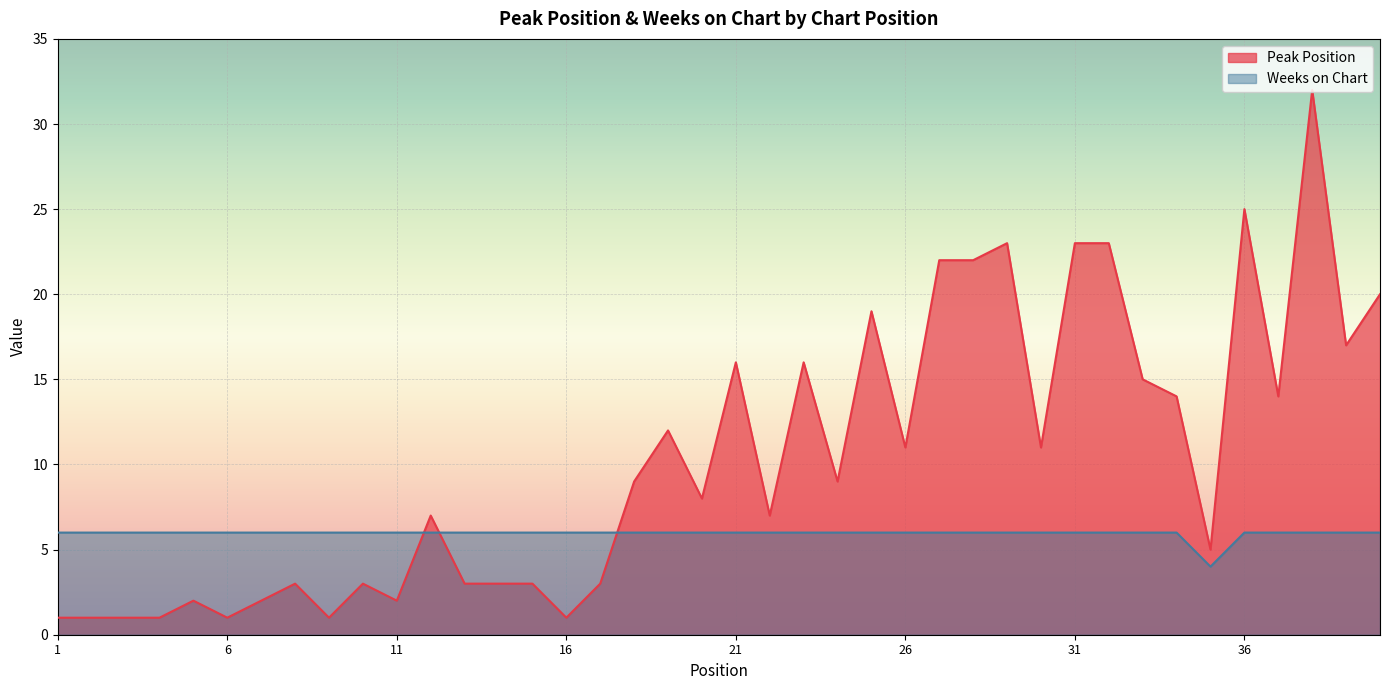

How many interior local peaks does the Peak Position series have?

11